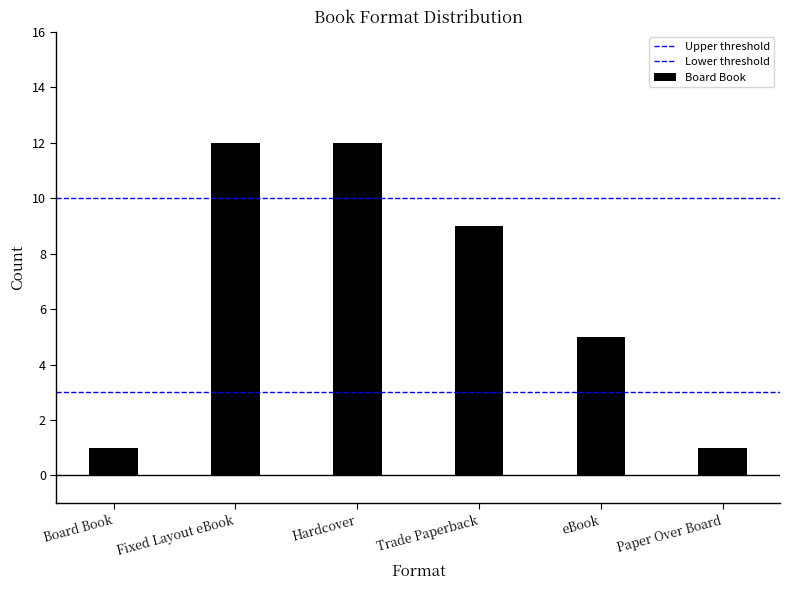

What is the value of the Upper threshold bar at the 1st from the left?

10